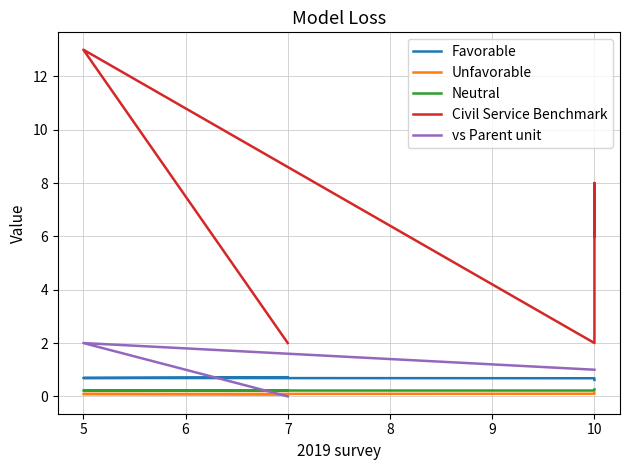

What are all the series names shown in the legend?

Favorable, Unfavorable, Neutral, Civil Service Benchmark, vs Parent unit